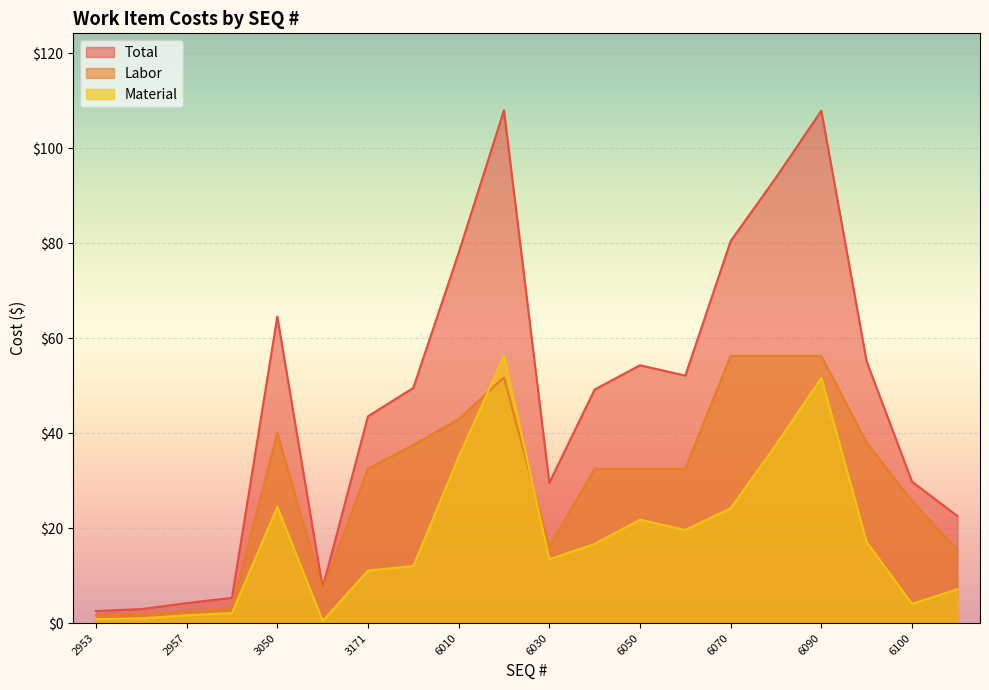

Rank the categories by Material value from highest to lowest.

6020, 6090, 6080, 6010, 3050, 6070, 6050, 6060, 6095, 6040, 6030, 3172, 3171, 6110, 6100, 2959, 2957, 2955, 2953, 3170